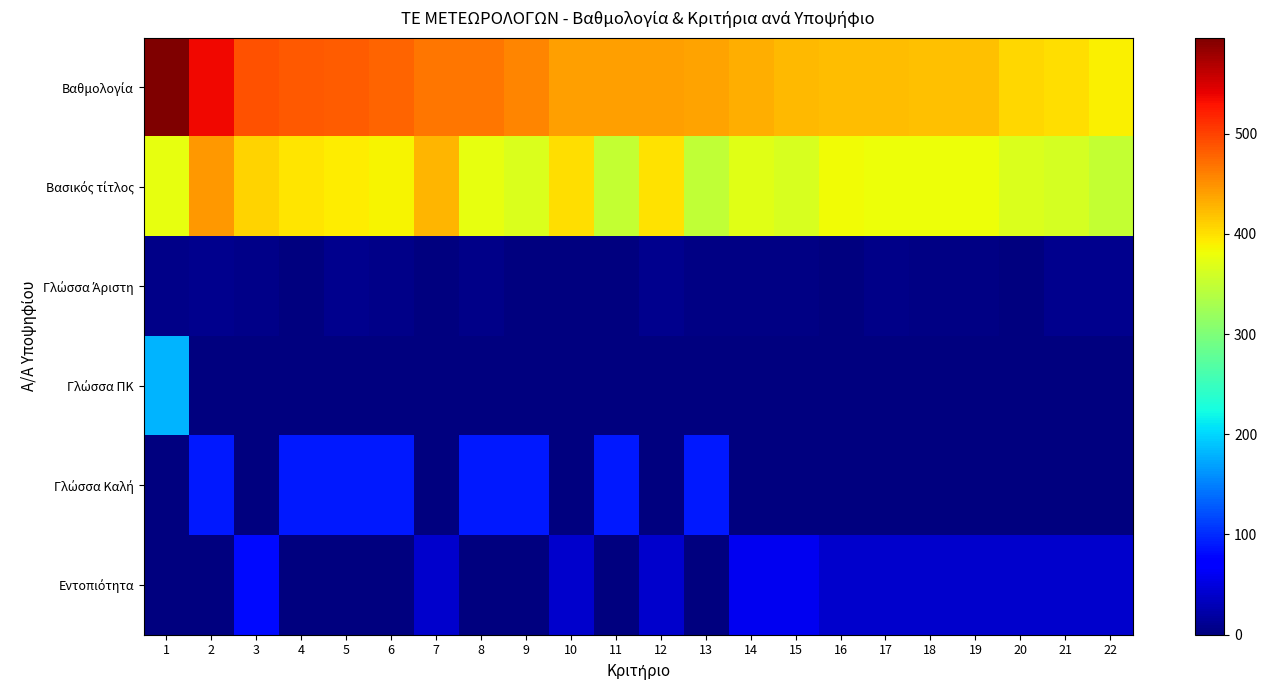

At which category does the chart reach its minimum across all series?

4